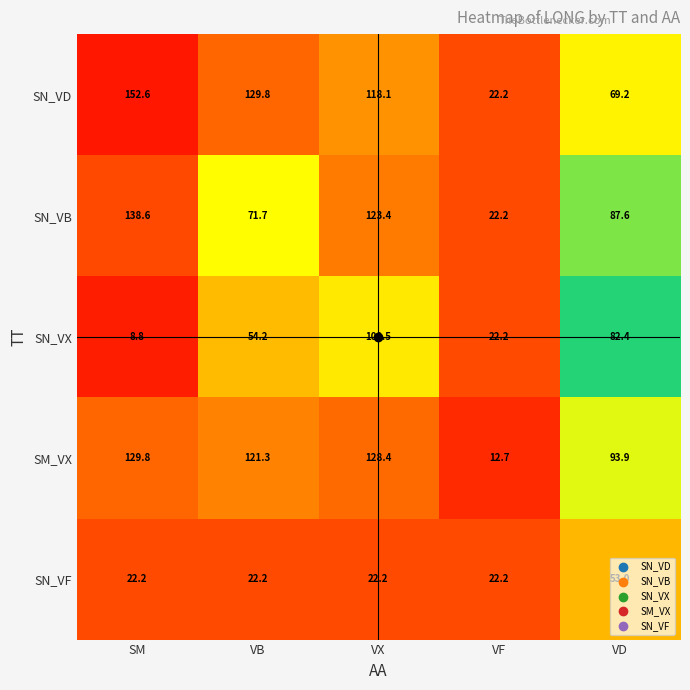

Rank the categories by SN_VX value from lowest to highest.

SM, VF, VB, VD, VX